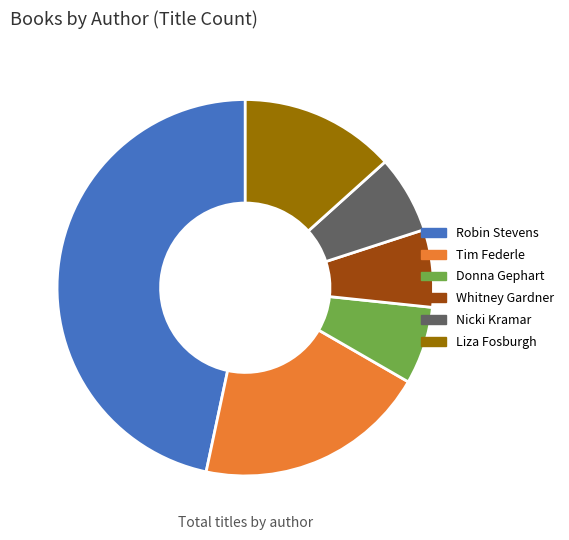

How many slices are in this pie chart?

6